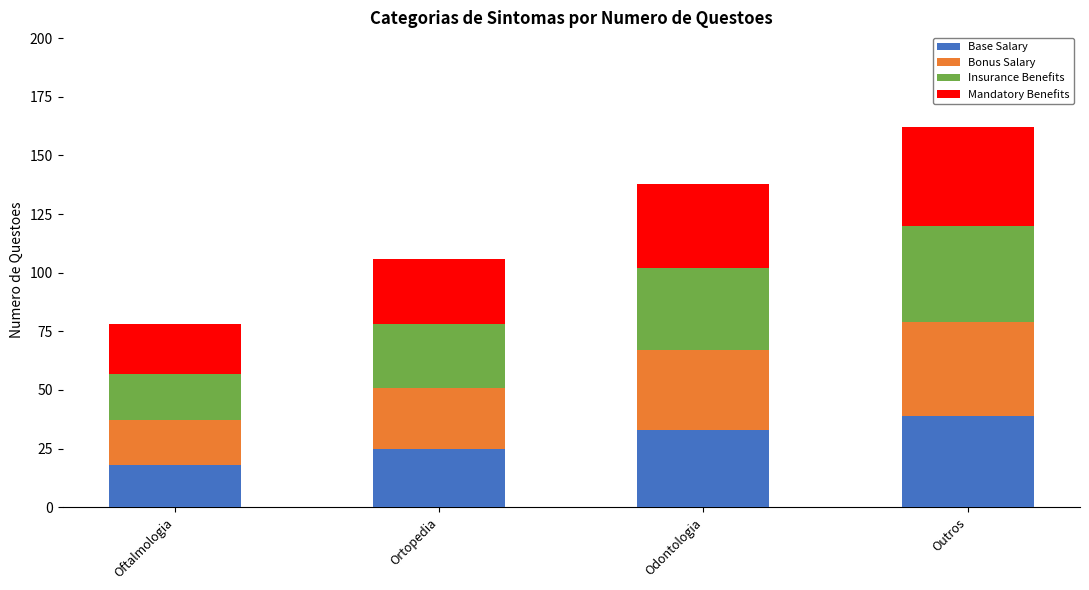

True or false: Base Salary has a value of 18 at Oftalmologia.

True